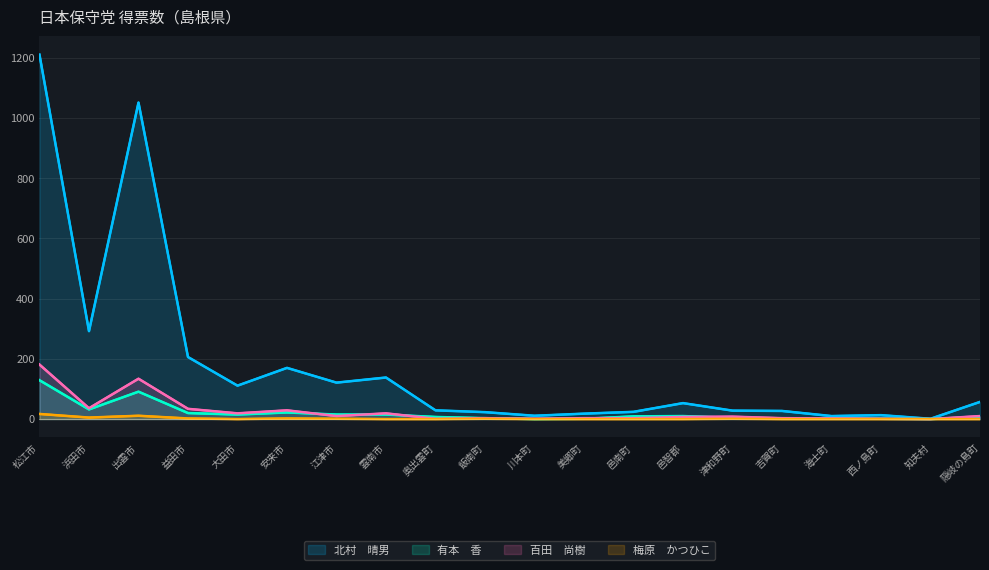

True or false: 百田　尚樹 has a value of 0 at 川本町.

False